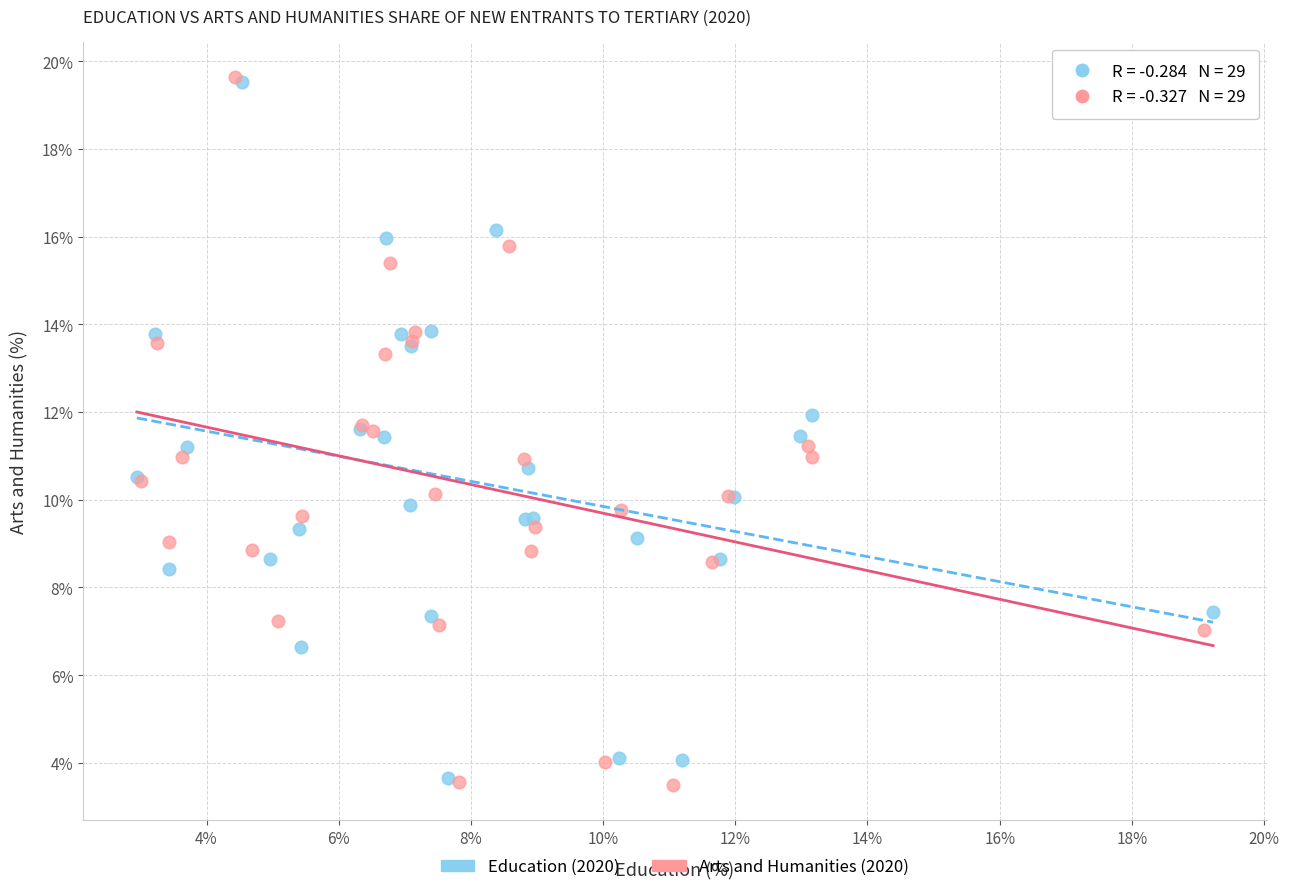

Which series has the largest Y range (max minus min)?

Arts and Humanities (2020)